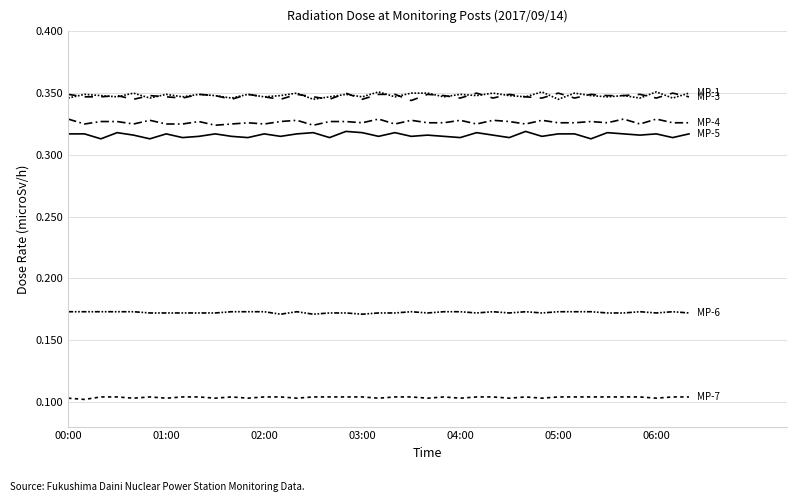

Does the chart have visible grid lines?

Yes